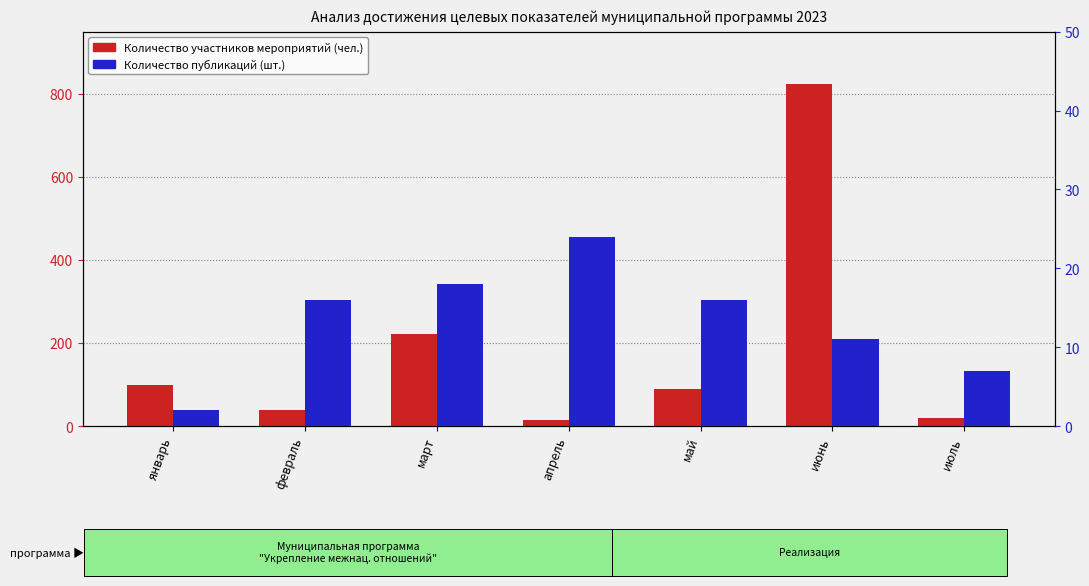

At how many categories does at least one series exceed 154?

2